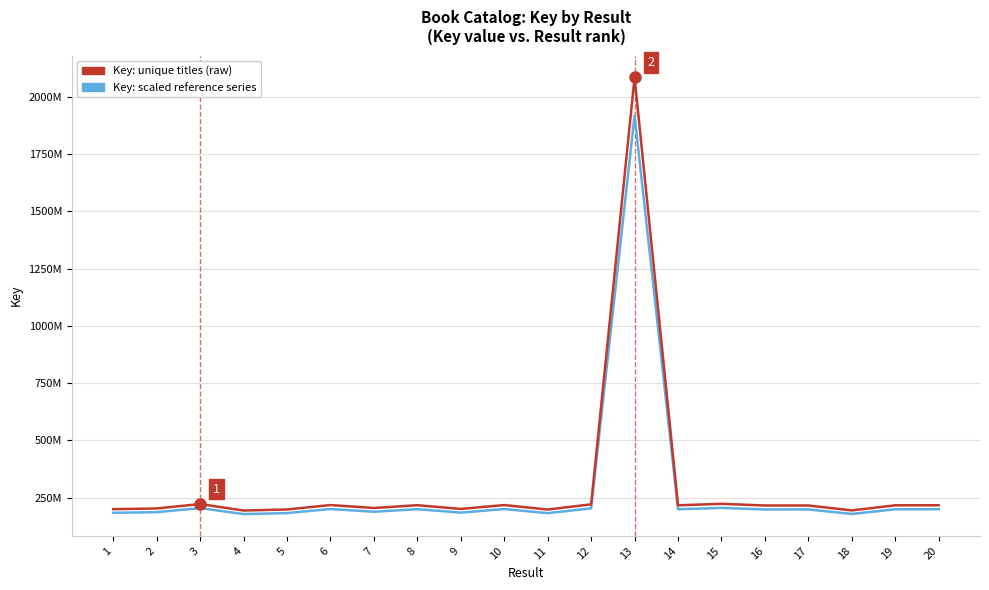

What is the value of the Key: scaled reference series point at the 9th from the left?

184353130.0